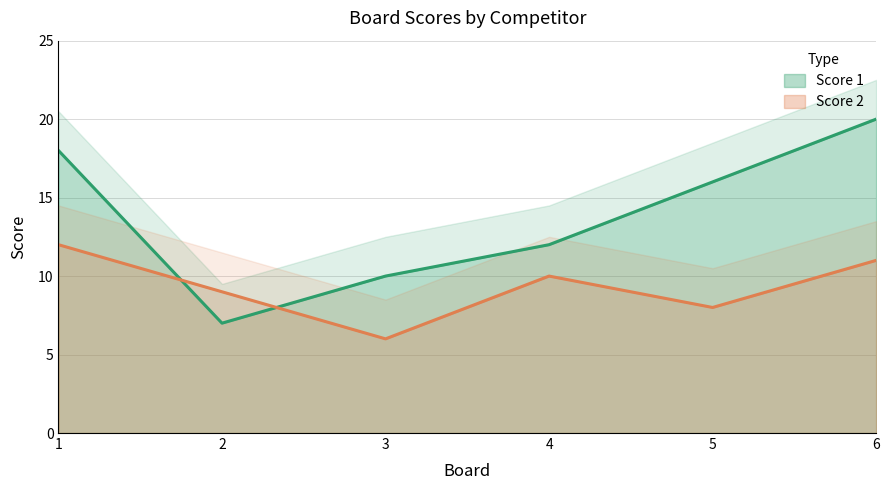

At 3, list the series in order from largest to smallest.

Score 1, Score 2